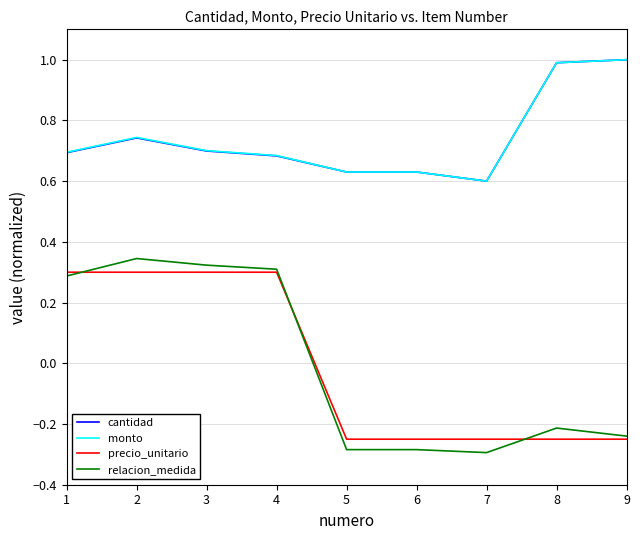

Which series changed the most between 2 and 9?

relacion_medida